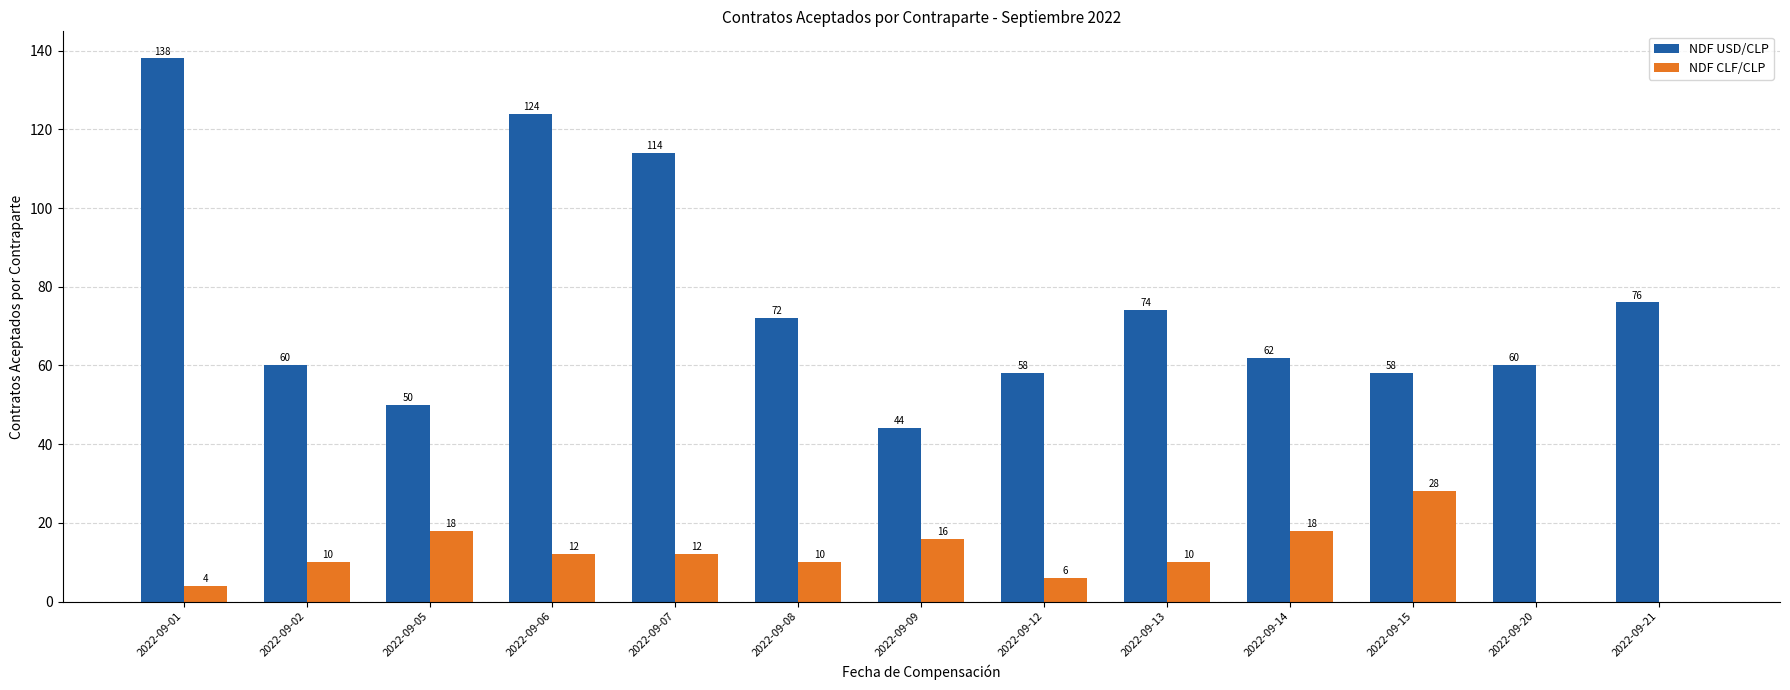

What is the average value of the NDF USD/CLP series?

76